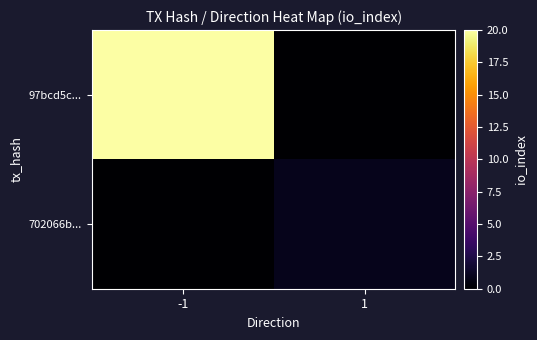

At which category is the sum across all series the highest?

-1